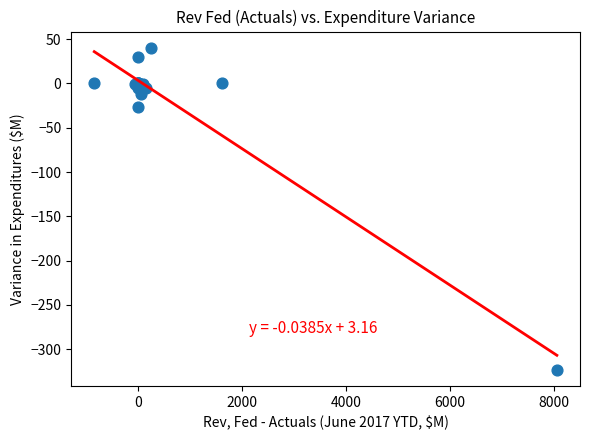

What Y value in the scatter plot is closest to -141?

-26.4